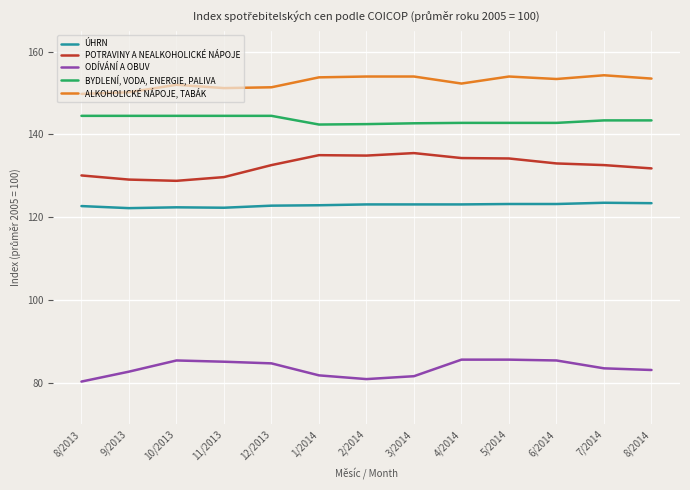

Is the value of ODÍVÁNÍ A OBUV at 2/2014 greater than the value of POTRAVINY A NEALKOHOLICKÉ NÁPOJE at 4/2014?

No